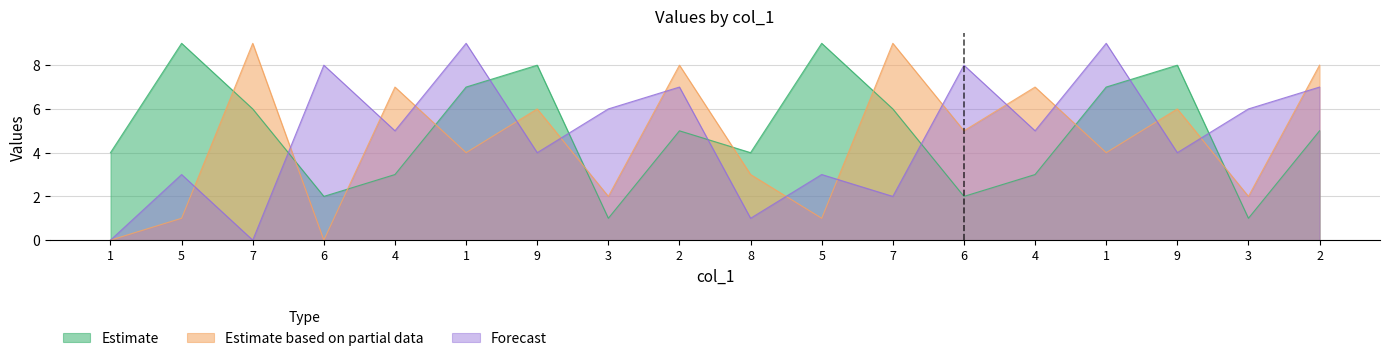

What is the value of the col_5 point at the 18th from the left?

8